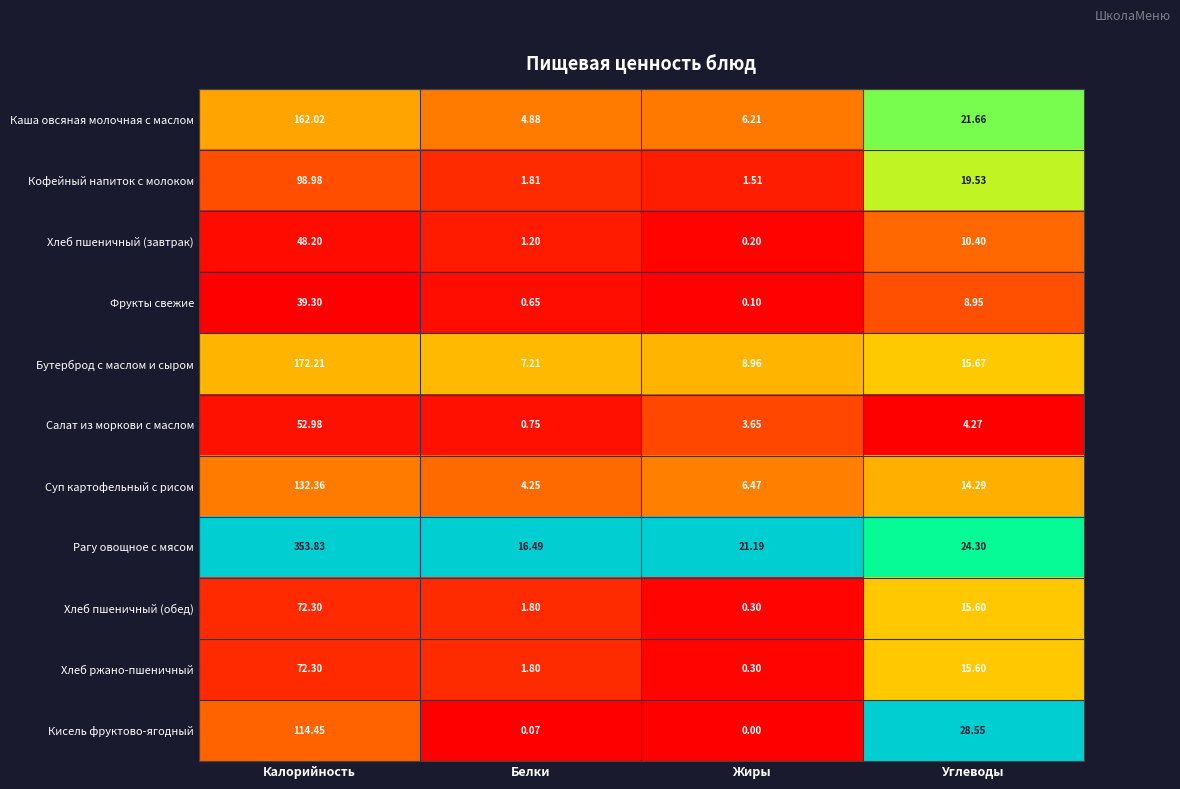

Rank the categories by Хлеб ржано-пшеничный value from highest to lowest.

Калорийность, Углеводы, Белки, Жиры